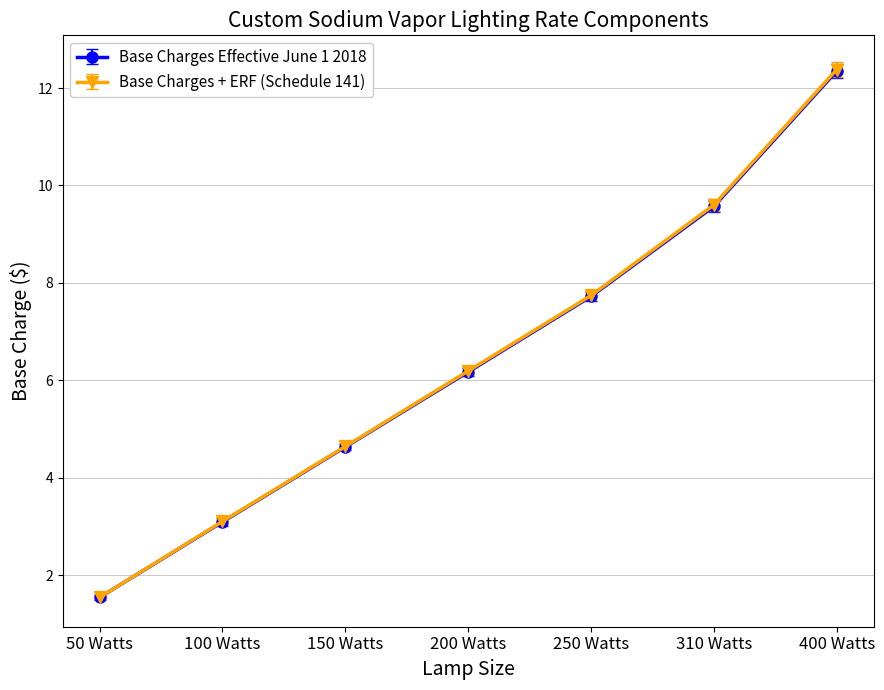

Is the value of Base Charges Effective June 1 2018 at 310 Watts greater than the value of Base Charges + ERF (Schedule 141) at 200 Watts?

Yes